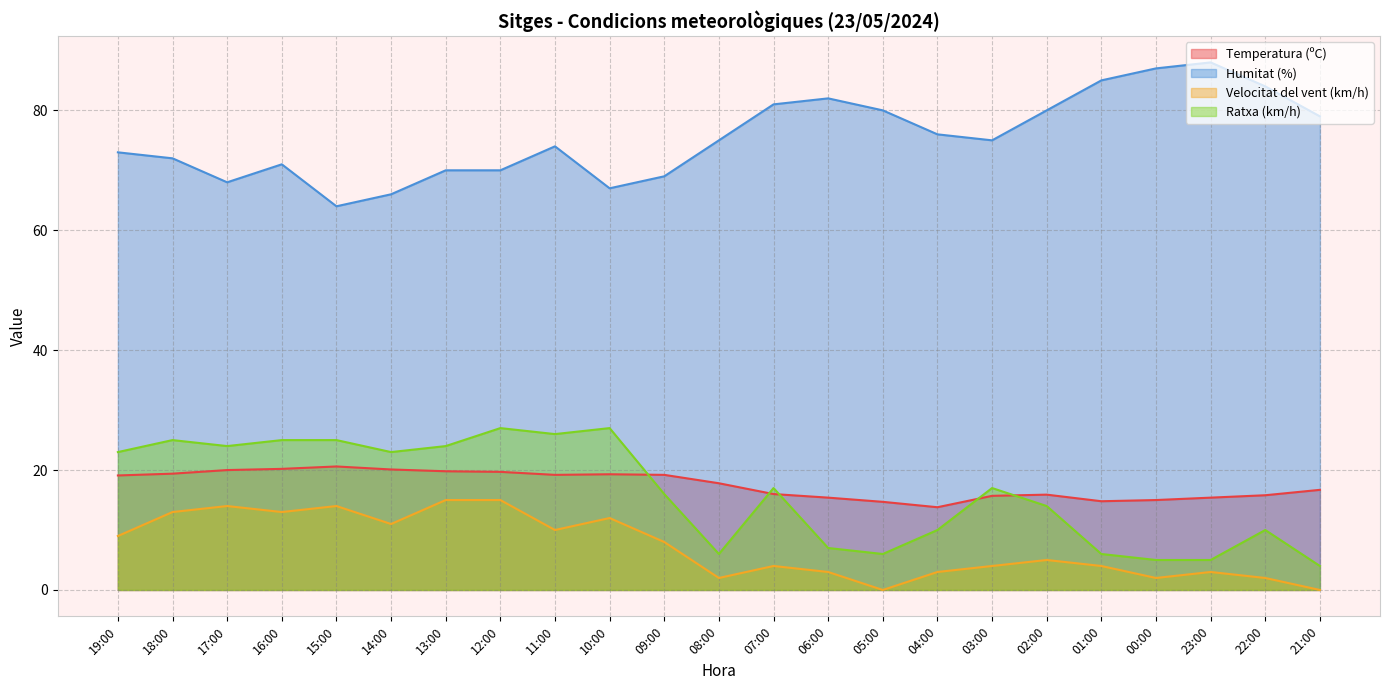

At 23:00, list the series in order from smallest to largest.

Velocitat del vent (km/h), Ratxa (km/h), Temperatura (ºC), Humitat (%)